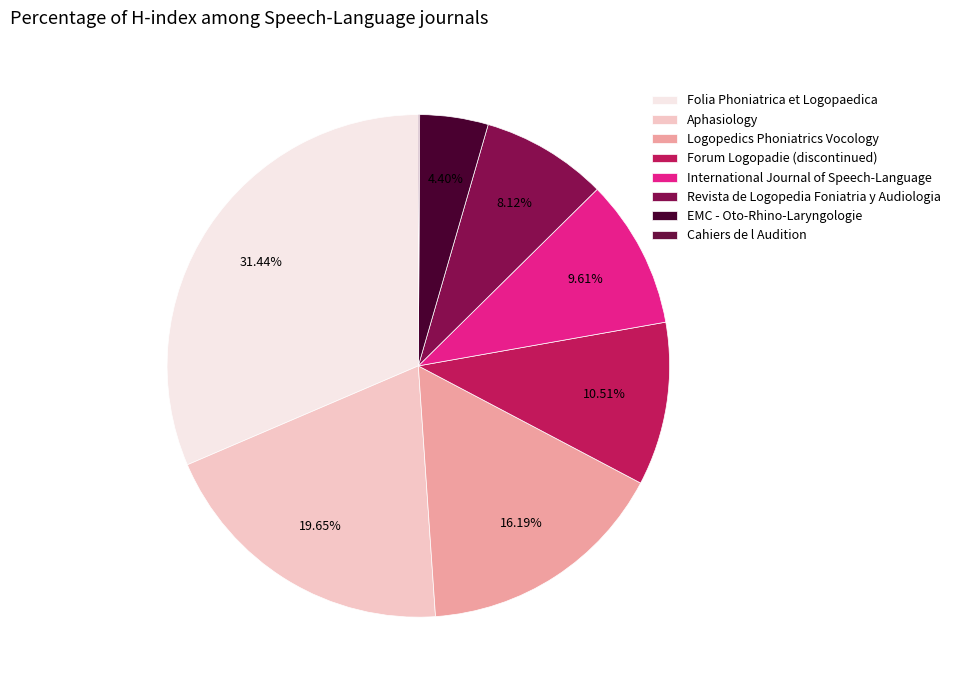

Which category has the smallest portion of the pie?

Cahiers de l Audition